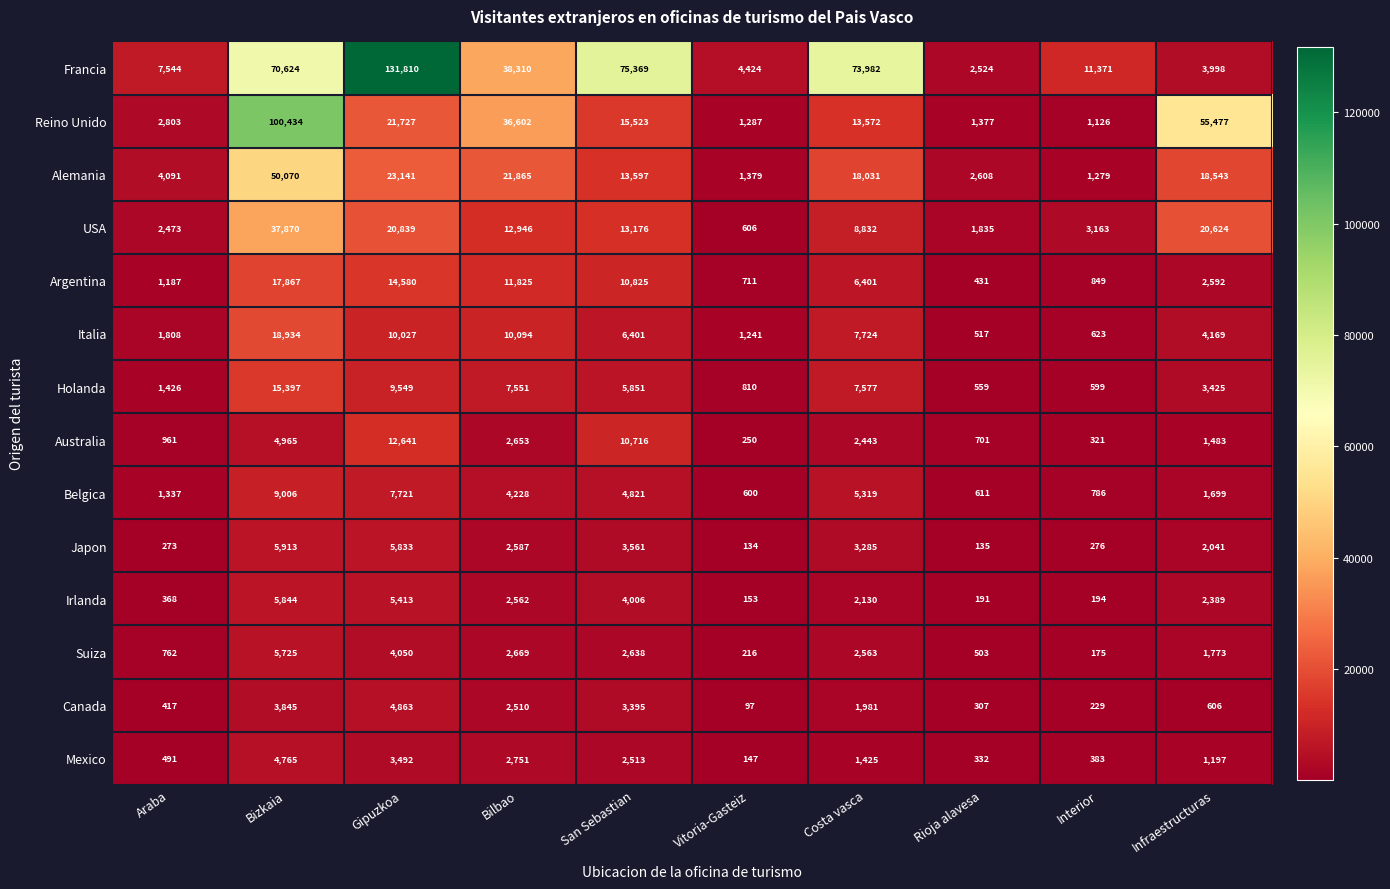

The value of Australia at Infraestructuras is 2197. True or false?

False